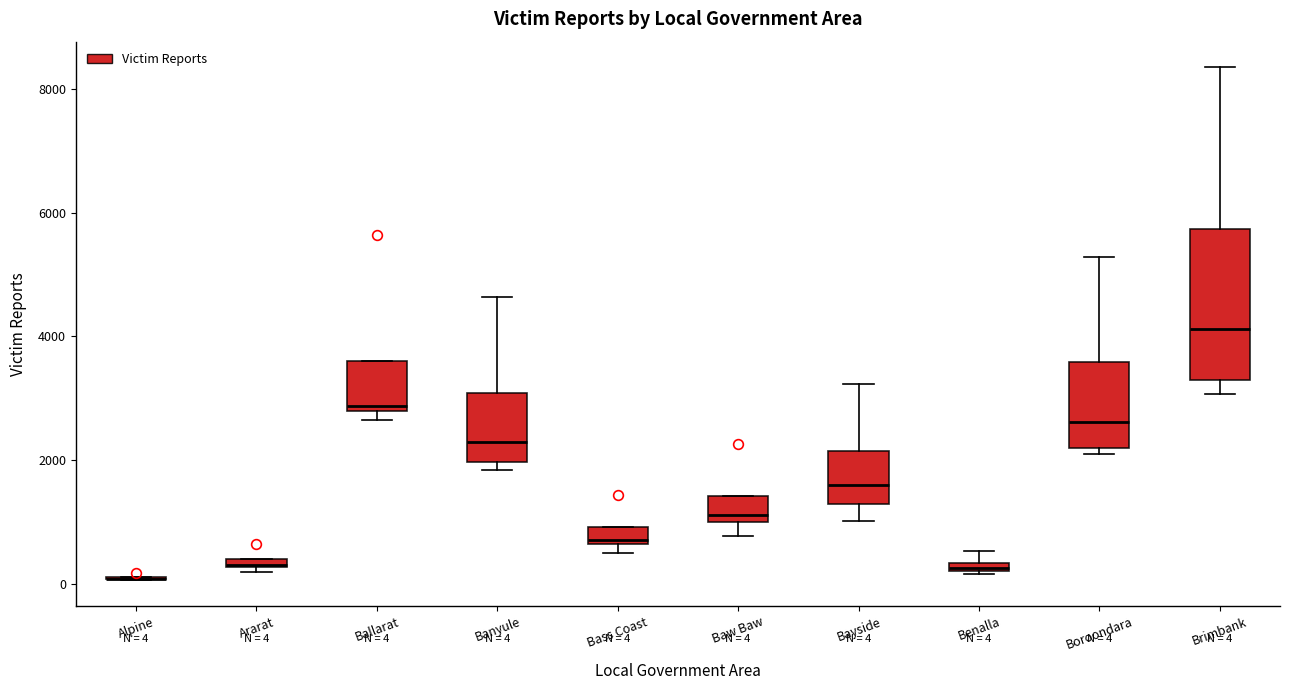

Which box is the tallest, from its lower edge to its upper edge?

Brimbank